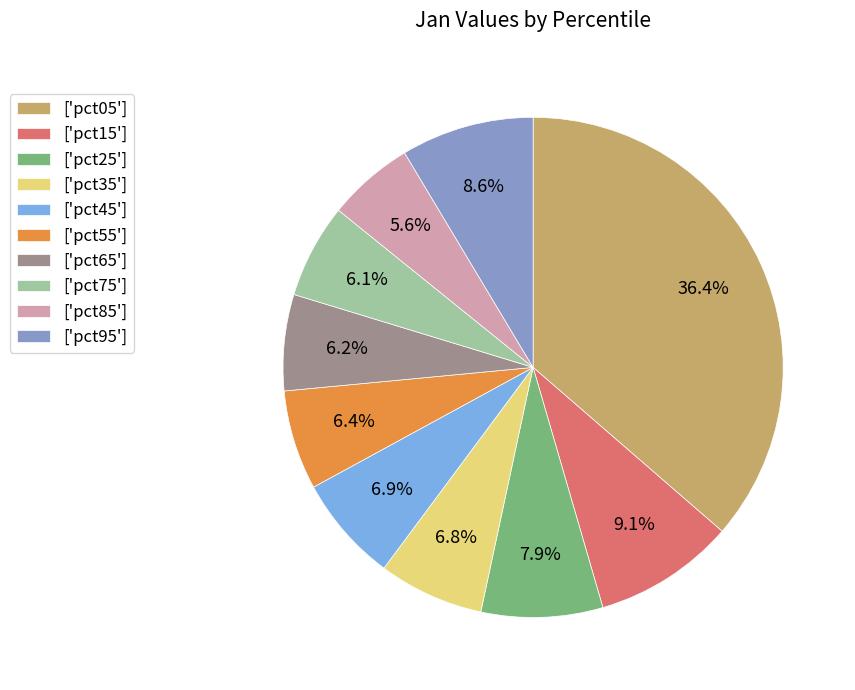

Do ['pct05'] and ['pct95'] together represent more than half of the pie?

No